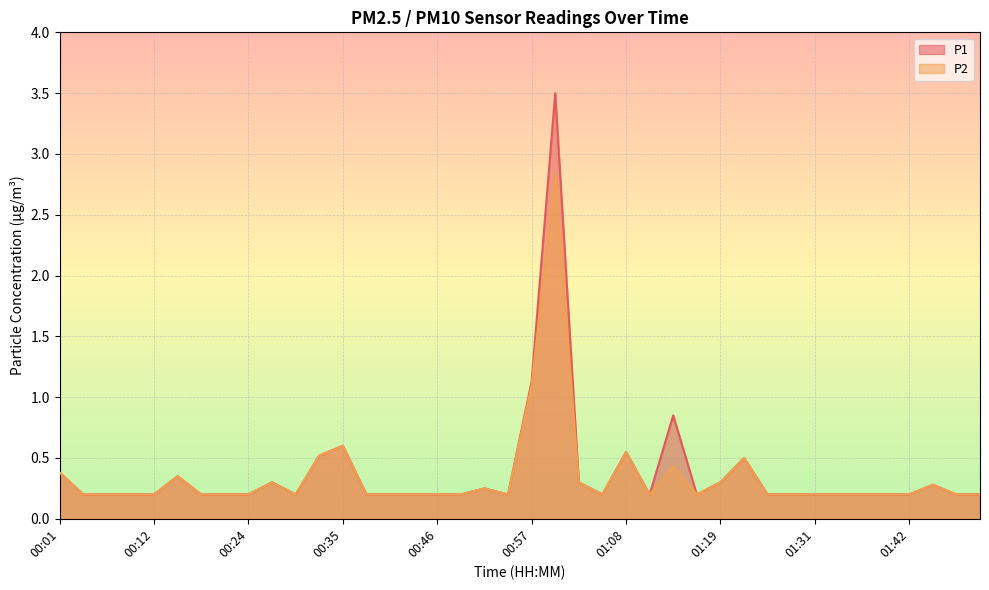

What is the difference between the maximum and minimum values in the P1 series?

3.3